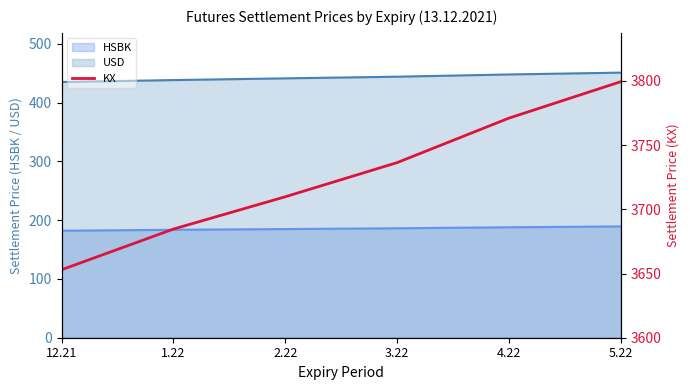

Rank the categories by value from lowest to highest.

12.21, 1.22, 2.22, 3.22, 4.22, 5.22